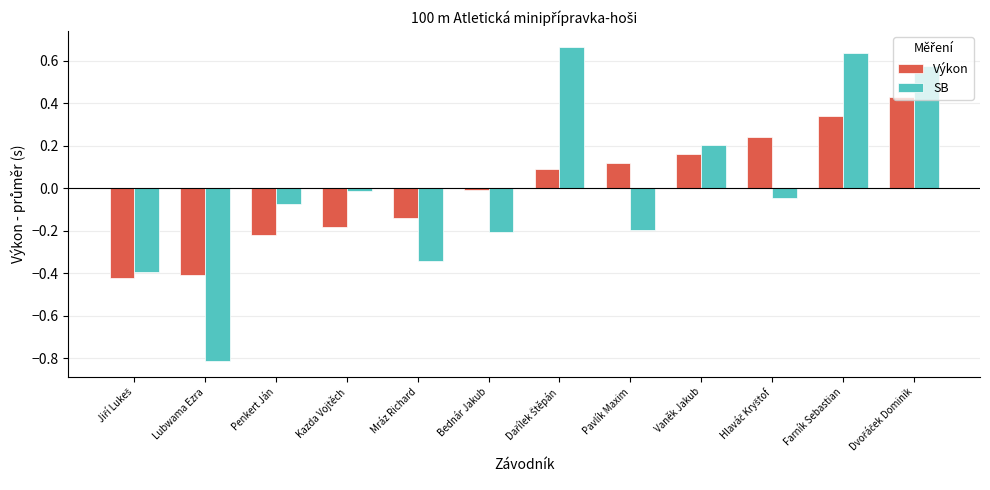

Is the value of Výkon at Penkert Ján greater than the value of SB at Farník Sebastian?

No